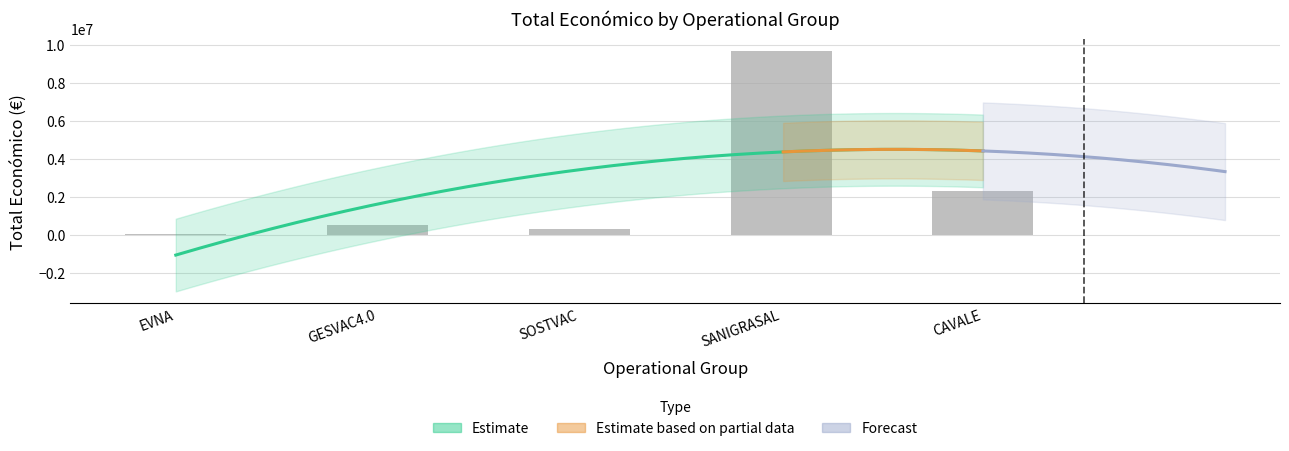

How many bars are there in total?

5